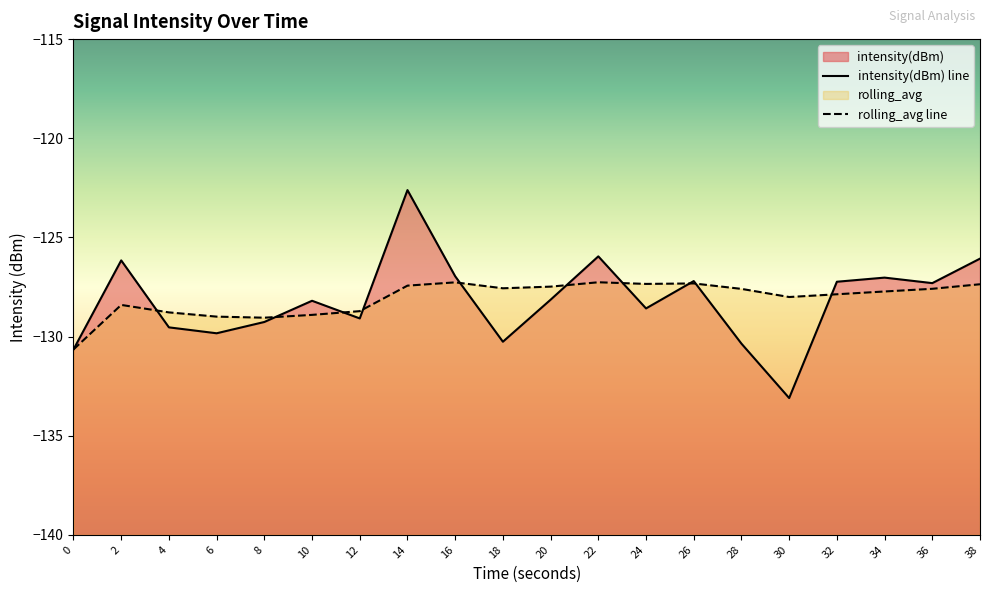

What is the minimum value shown in the chart?

-133.1